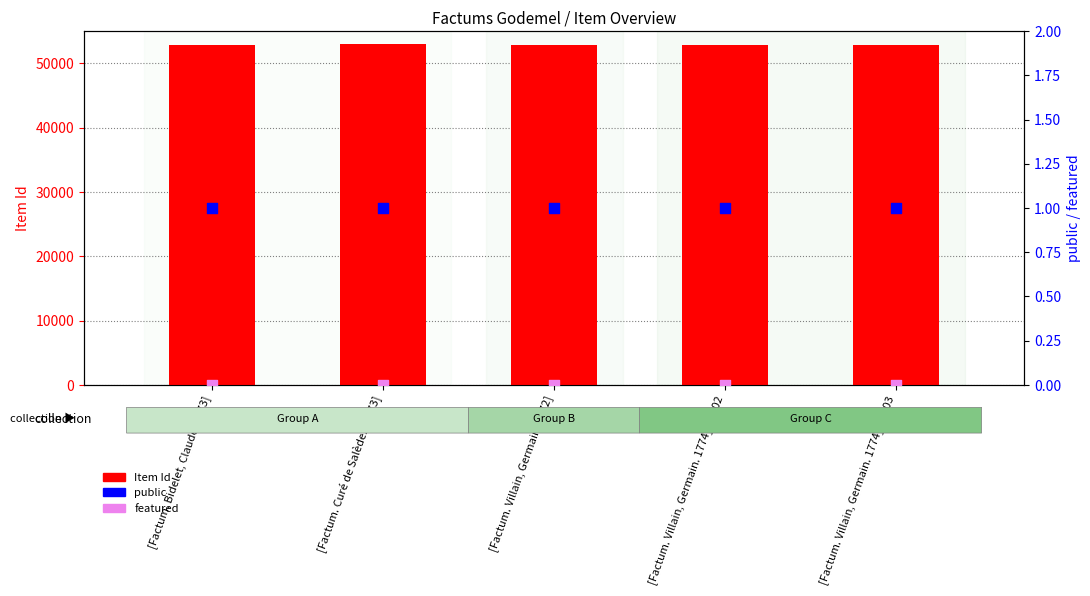

At how many categories does at least one series exceed 37982?

5